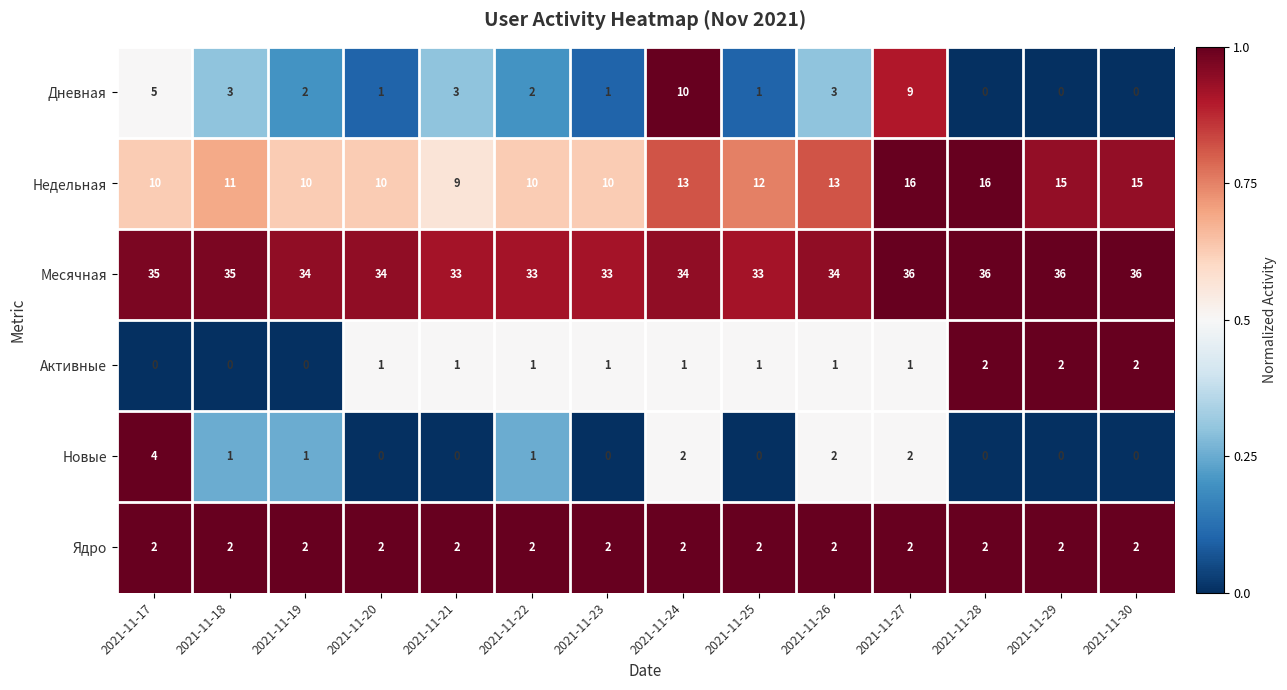

What is the total value across all series at 2021-11-24?

62